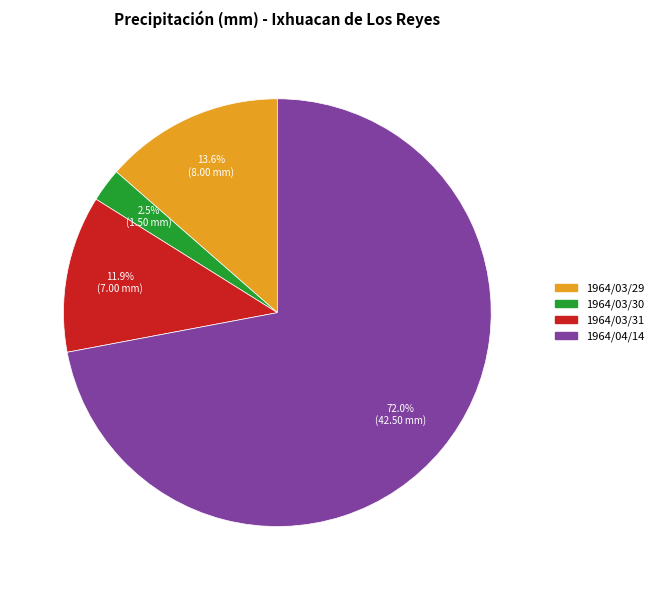

What percentage is NOT represented by 1964/03/31?

88.1%